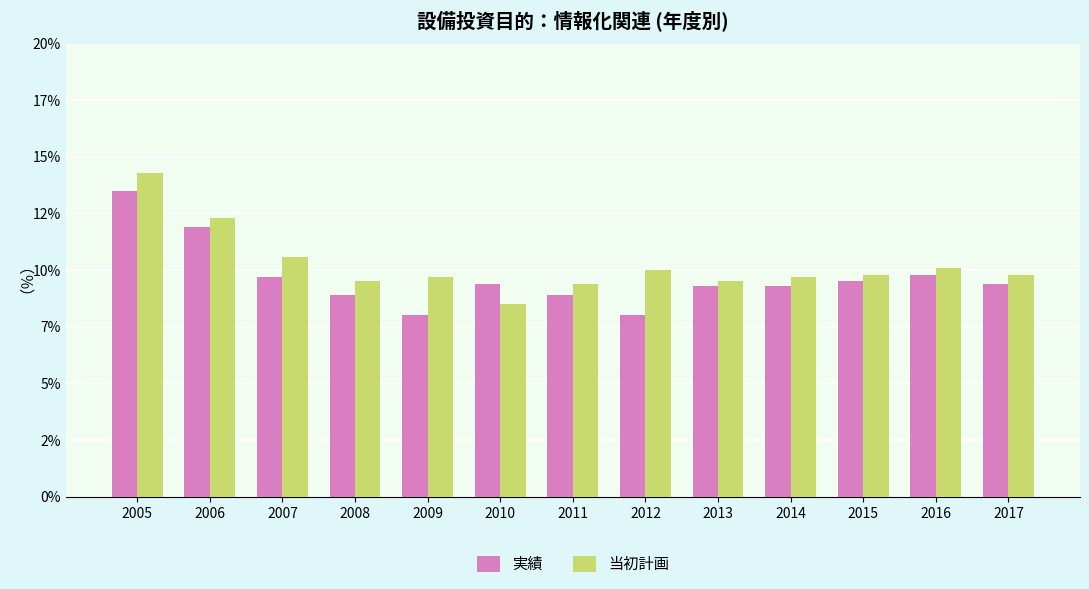

Does the chart contain stacked bars?

No